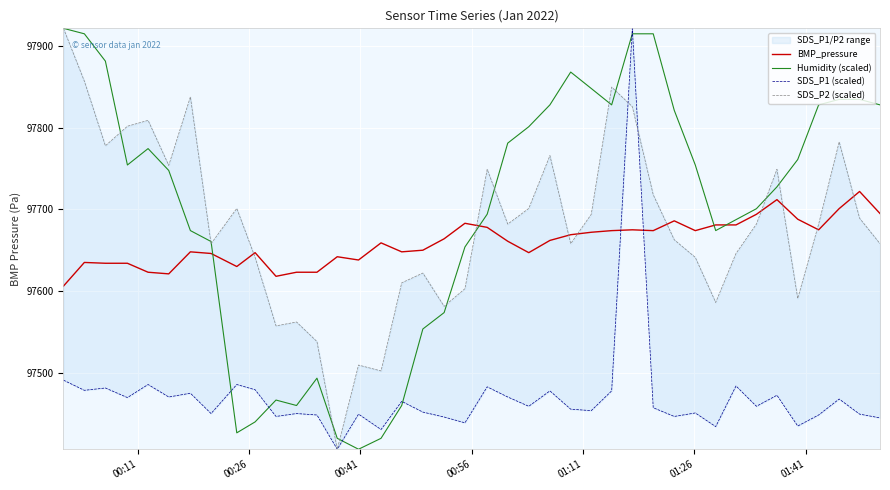

What is the difference between the maximum and minimum values in the SDS_P2 (scaled) series?

516.0